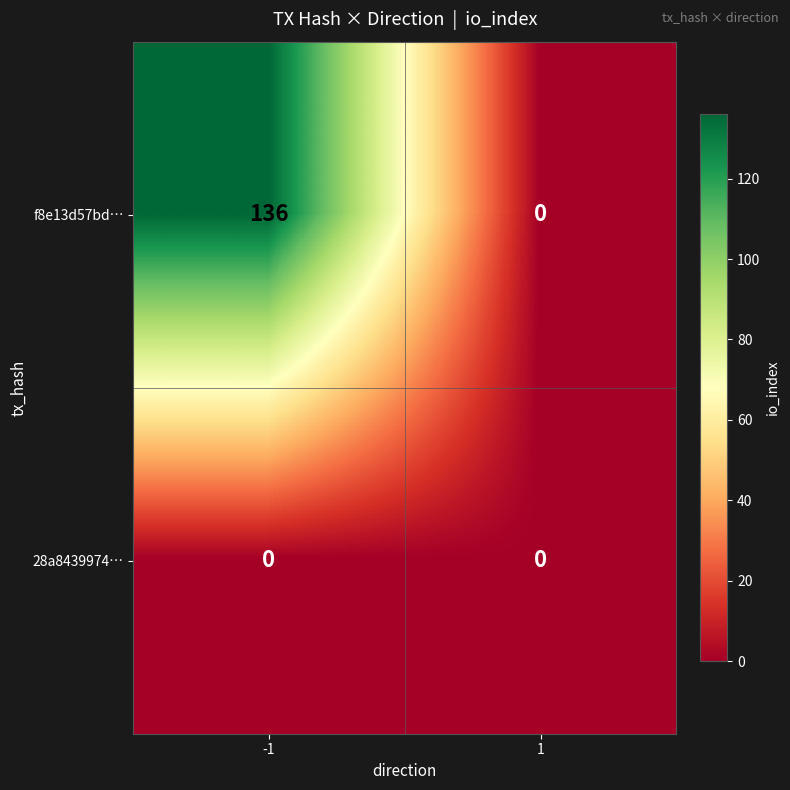

Reading right to left, extract all data points from this chart.

f8e13d57bd…: 1=0	-1=136
28a8439974…: 1=0	-1=0